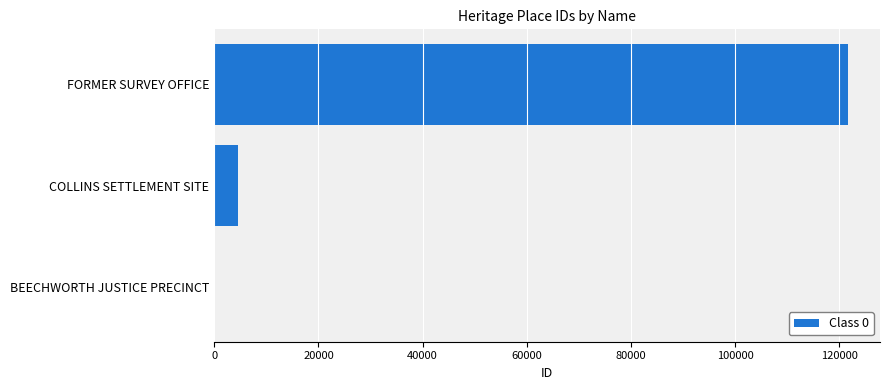

The chart shows a value of 4653 at COLLINS SETTLEMENT SITE. True or false?

True